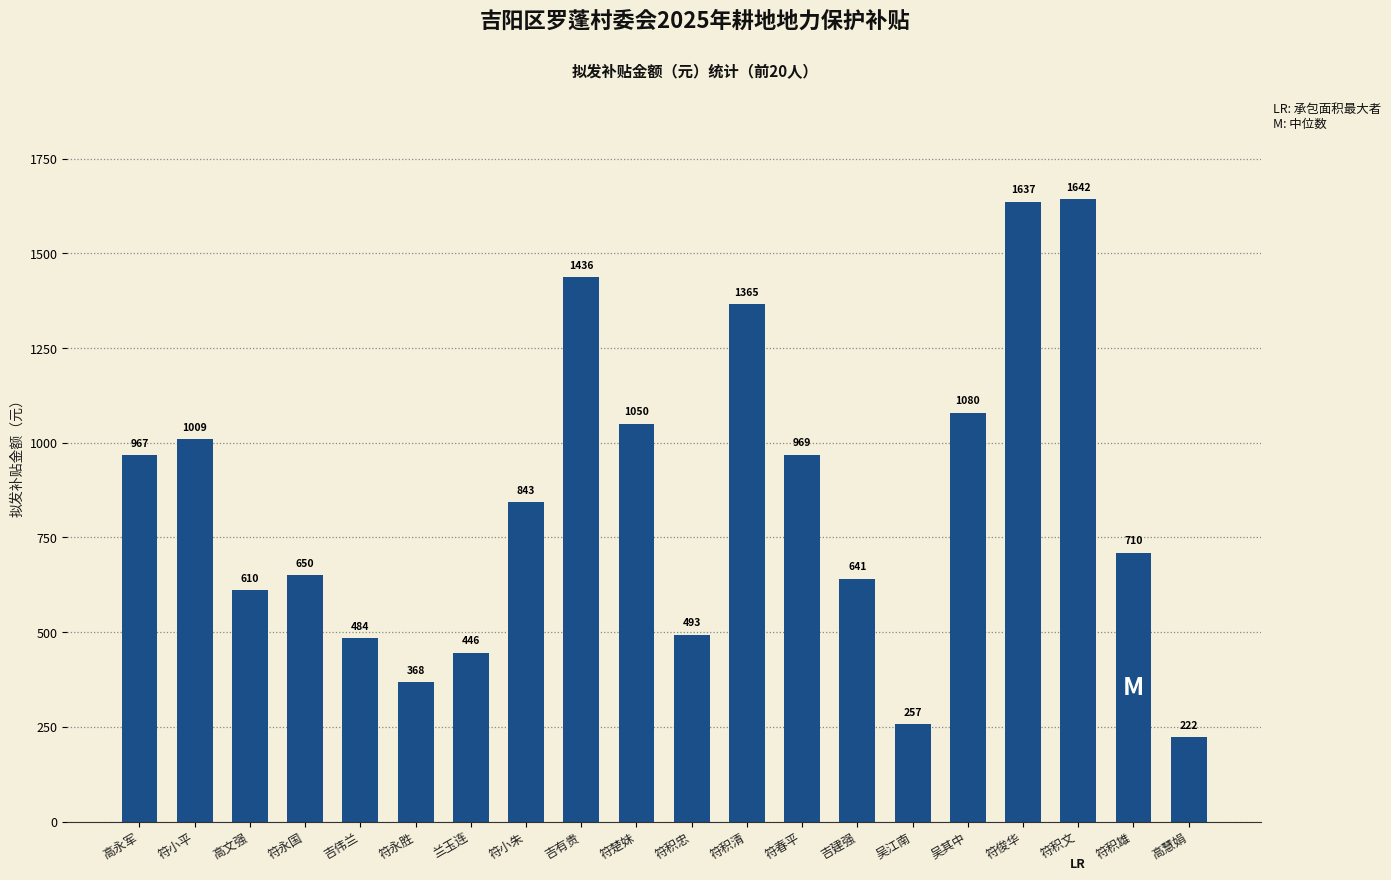

True or false: the data shows 609.9 at 高文强.

True